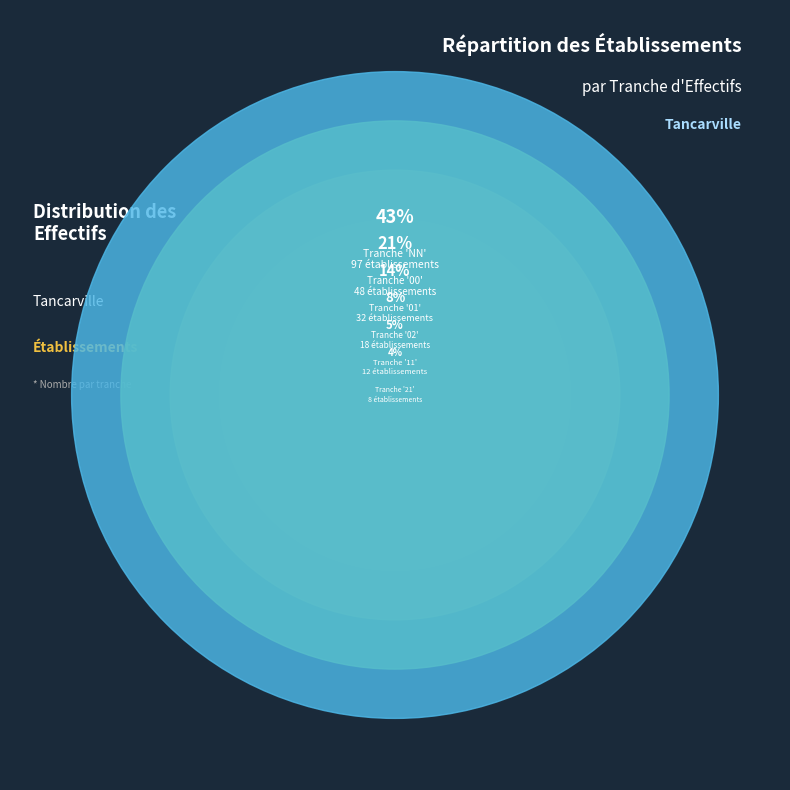

True or false: 02 accounts for 8% of the total.

True